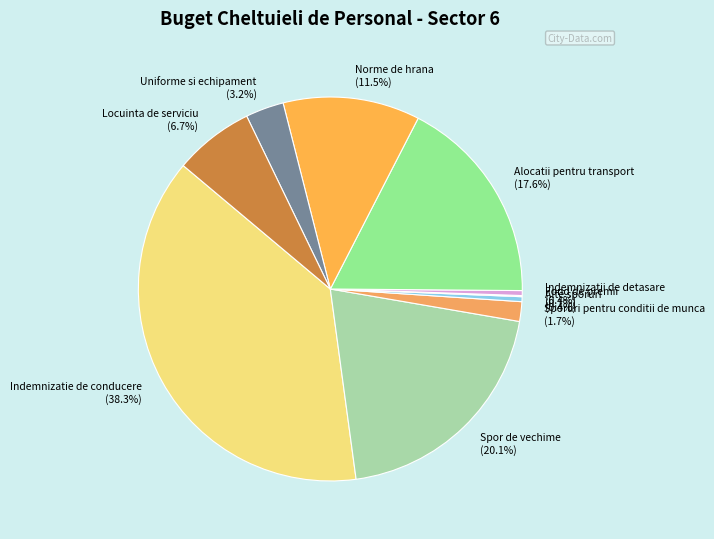

Combined, what portion of the pie is Indemnizatii de detasare and Norme de hrana?

11.9%